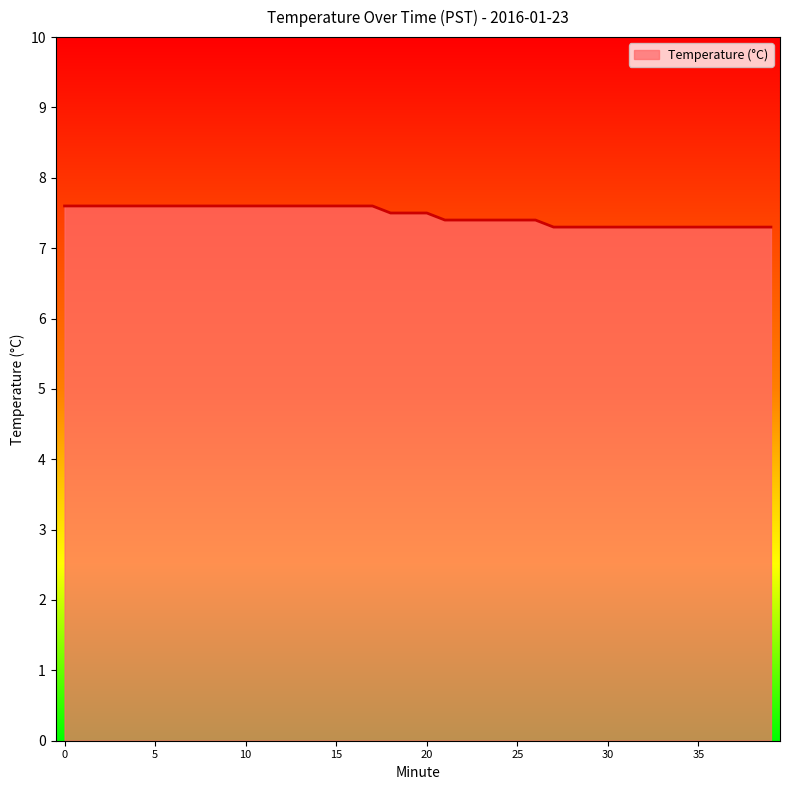

What is the smallest value displayed?

7.3